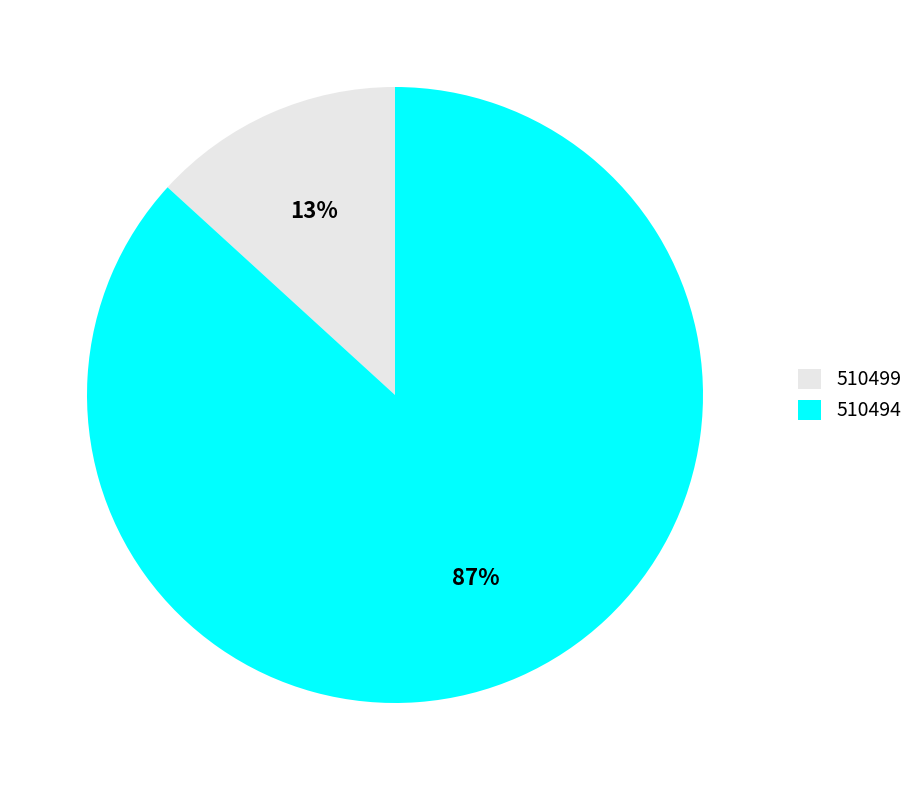

Which has a higher value, 510494 or 510499?

510494